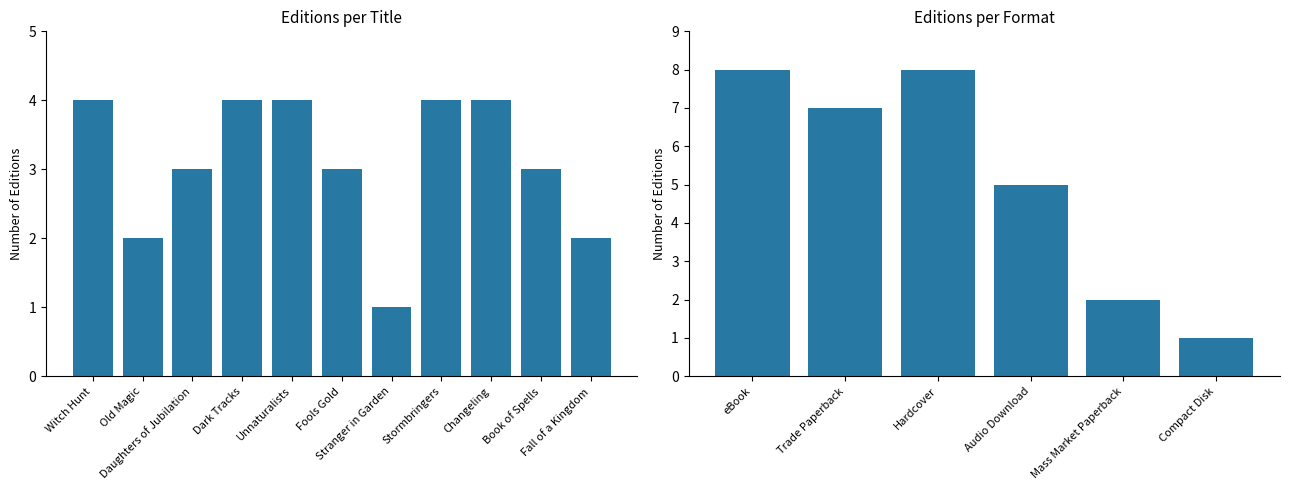

Which label corresponds to the smallest value in the chart?

Stranger in Garden